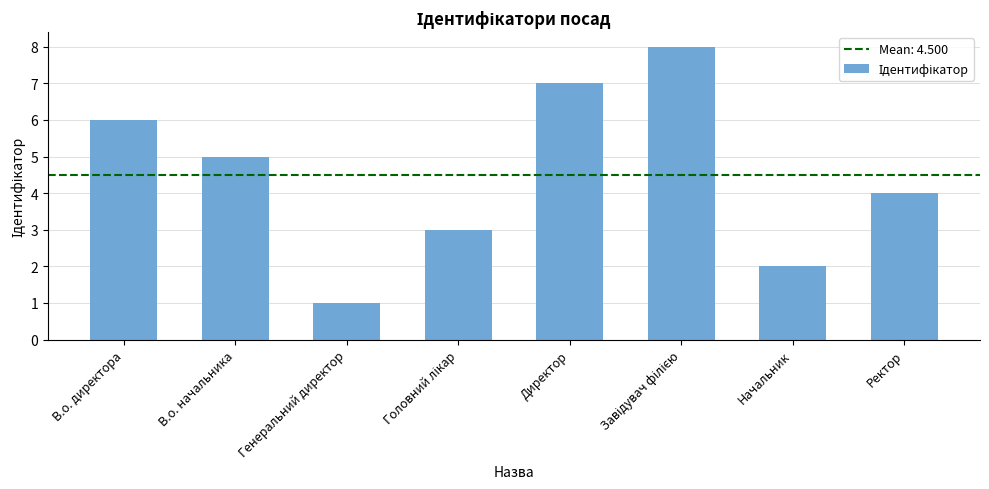

True or false: the data shows 1 at Генеральний директор.

True